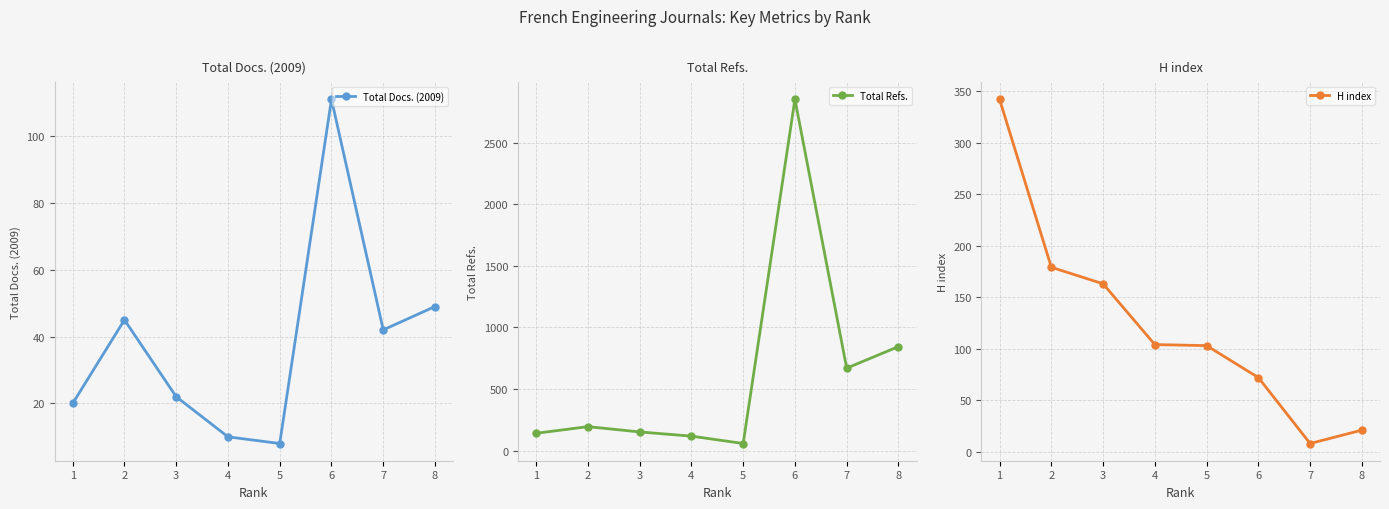

Which series has the largest total across all categories?

Total Refs.